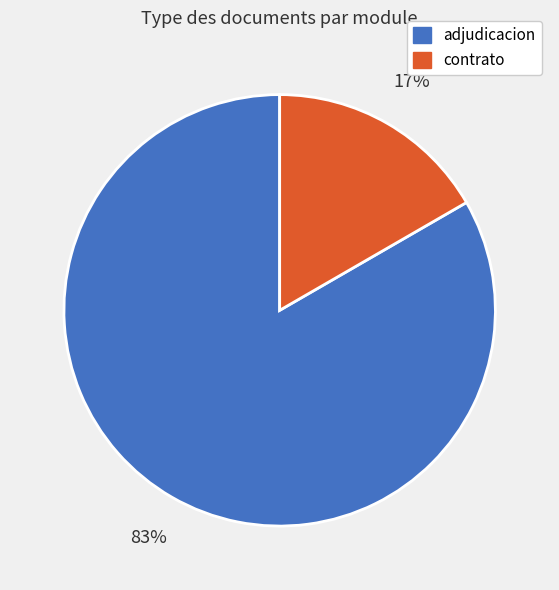

To the nearest percent, what is the average slice percentage?

50%